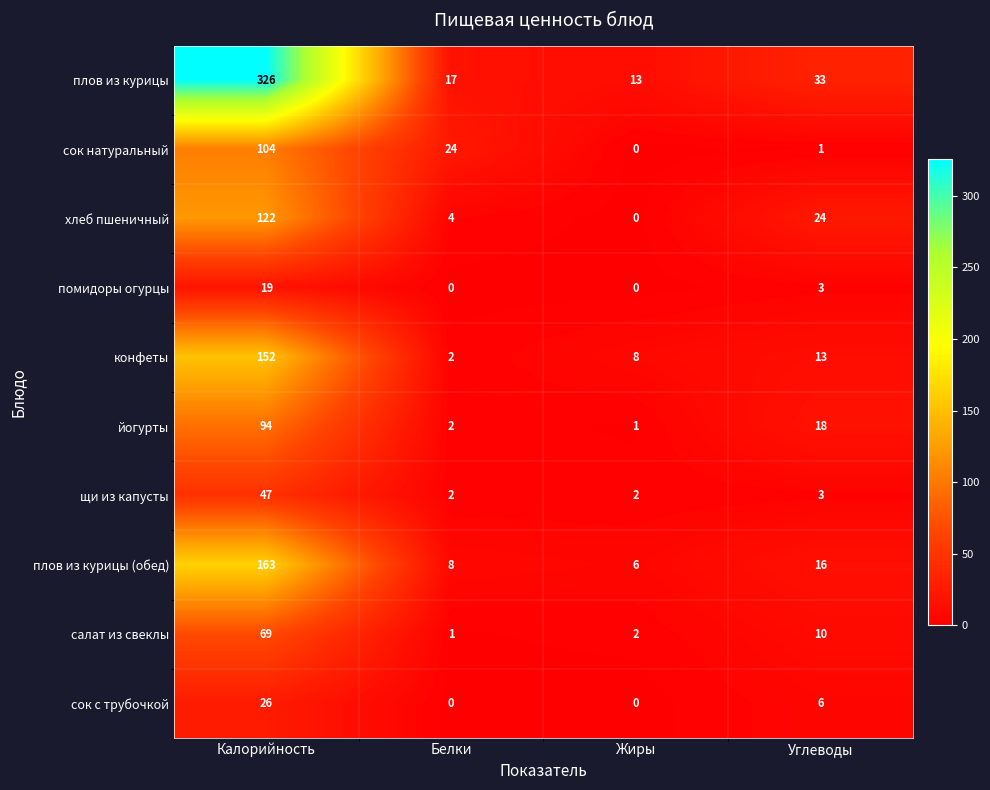

Between Калорийность and Жиры, which series saw the biggest shift?

плов из курицы